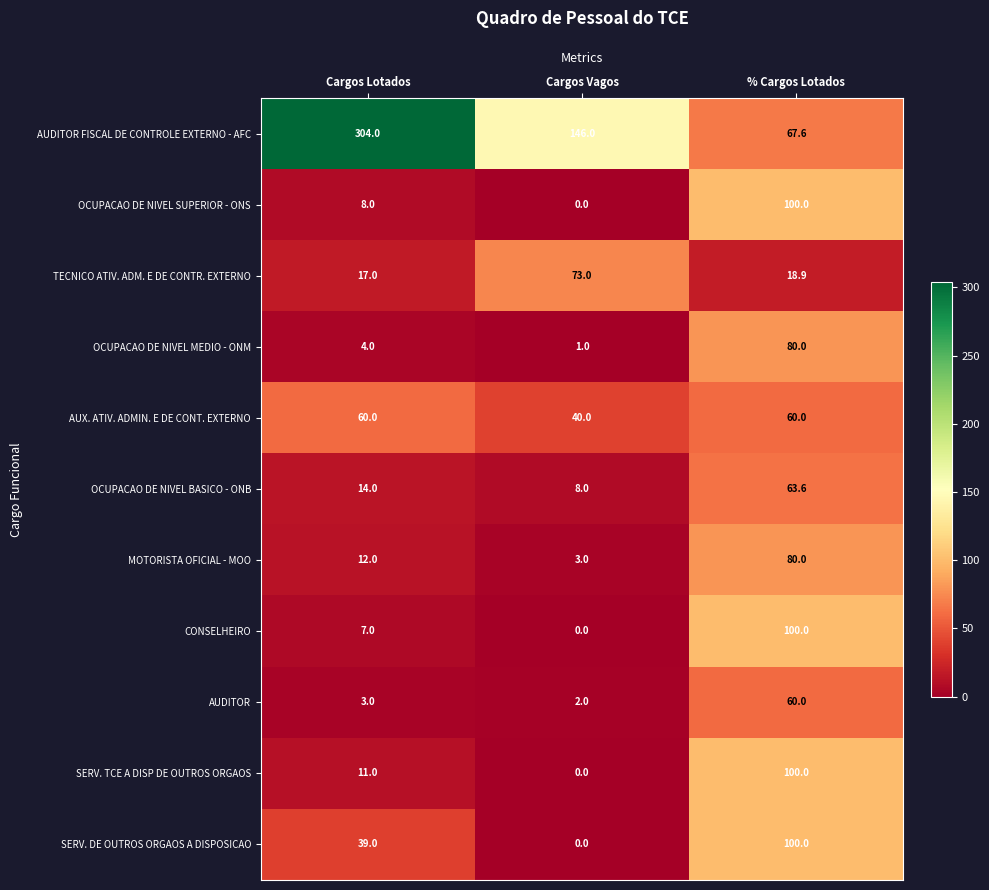

Which category has the lowest value in the OCUPACAO DE NIVEL MEDIO - ONM series?

Cargos Vagos